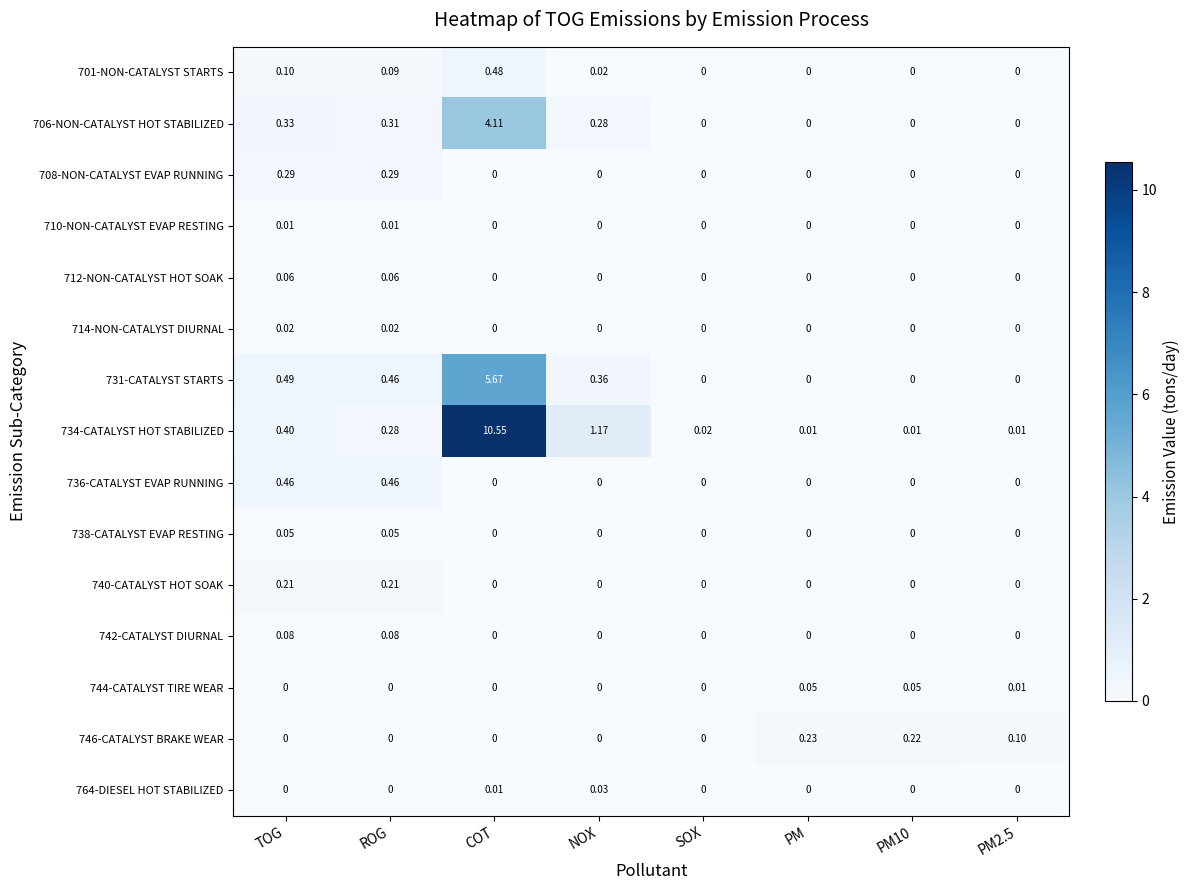

Which series has the largest total across all categories?

734-CATALYST HOT STABILIZED